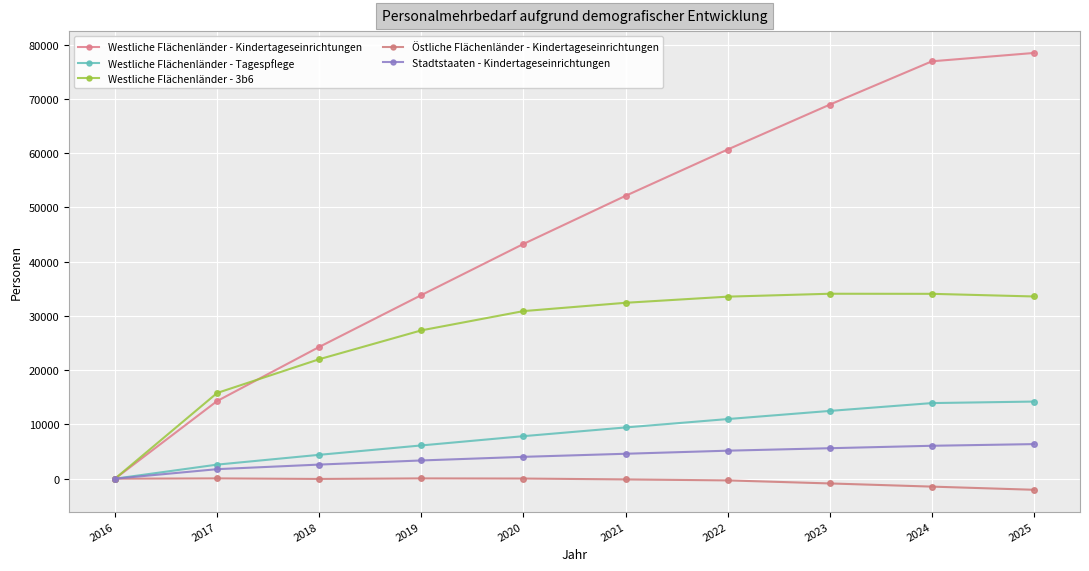

Which category has the lowest value in the Westliche Flächenländer - Tagespflege series?

2016